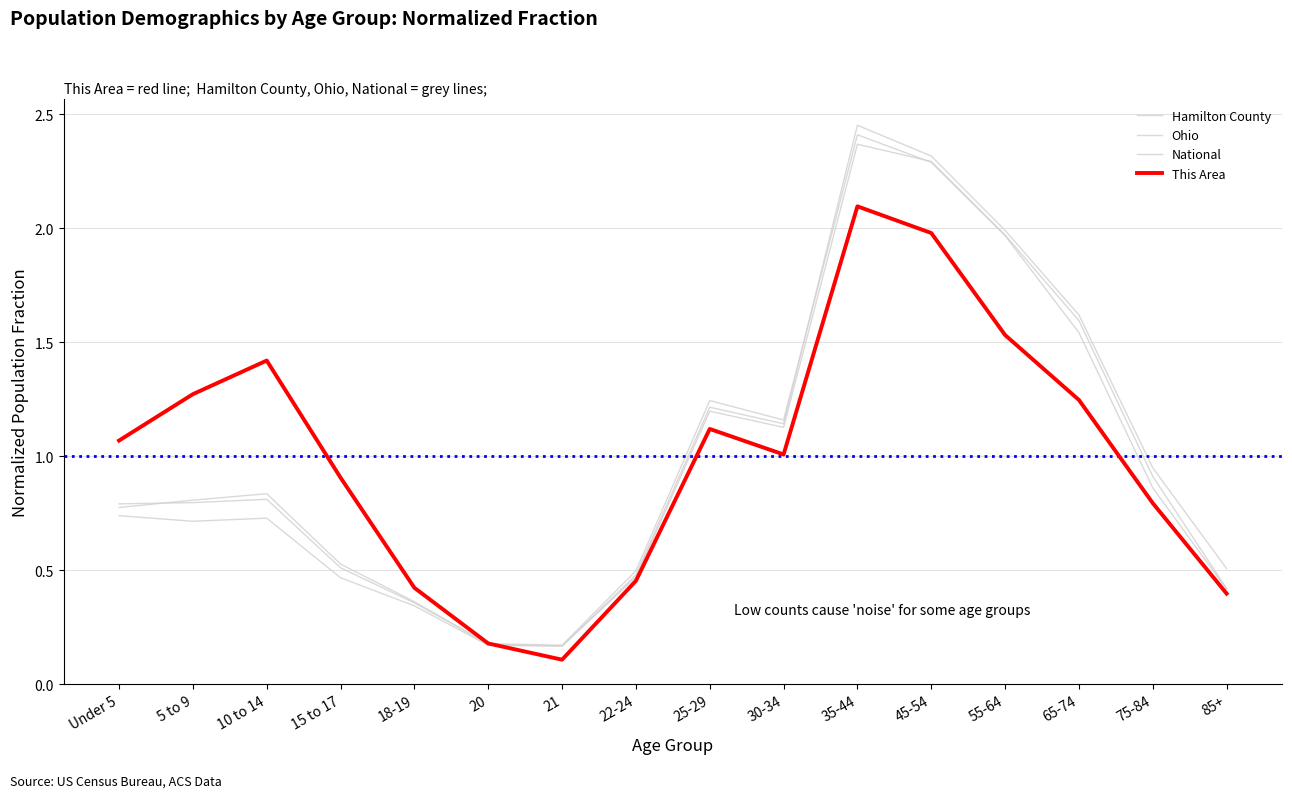

How many lines are shown in the chart?

4